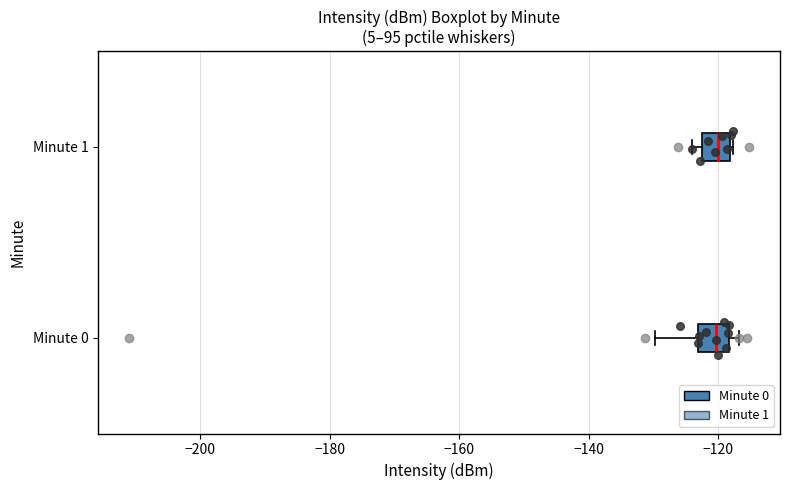

Reading bottom to top, transcribe this box plot: for each box, give where its median line is, the range the box spans, and where its two whiskers end, as read against the x-axis. The values are not printed on the chart, so give them approximately, as read against the axis.

Minute 0: median -120, box -124 to -118, whiskers -130 to -116
Minute 1: median -120, box -122 to -118, whiskers -124 to -118